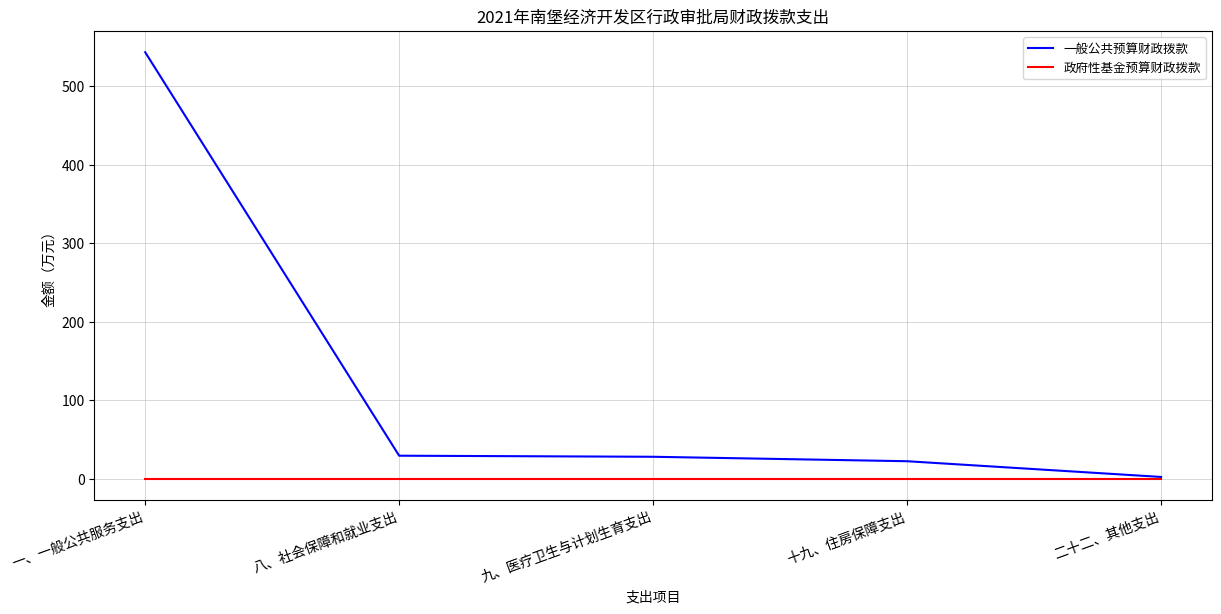

The value of 一般公共预算财政拨款 at 十九、住房保障支出 is 22.1. True or false?

True